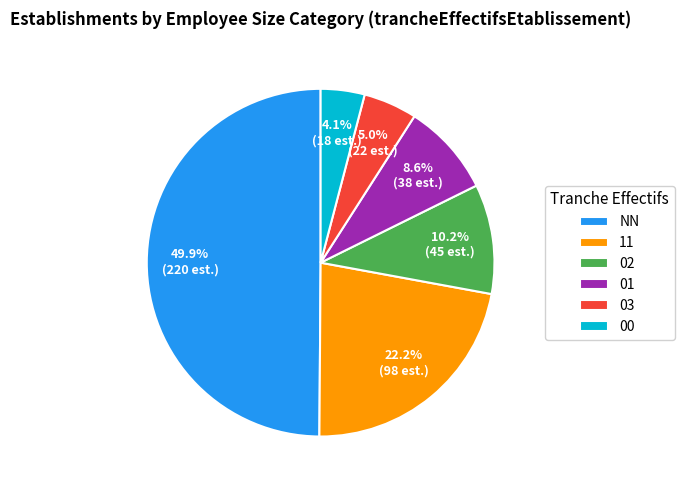

Rank the categories by value from lowest to highest.

00, 03, 01, 02, 11, NN